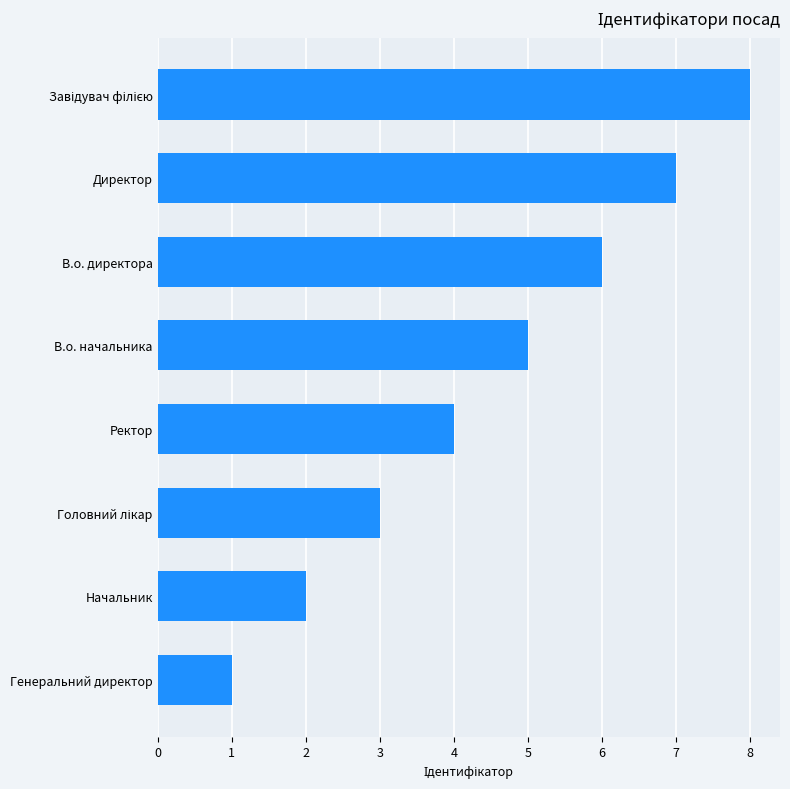

What is the maximum value shown in the chart?

8